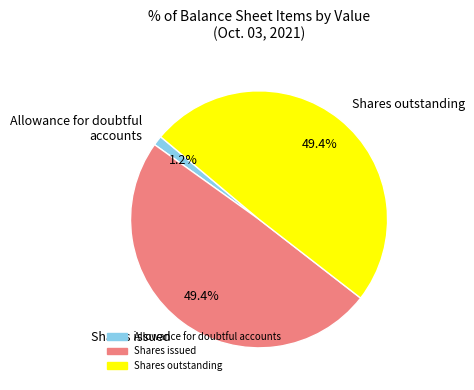

To the nearest percent, what is the average slice percentage?

33%